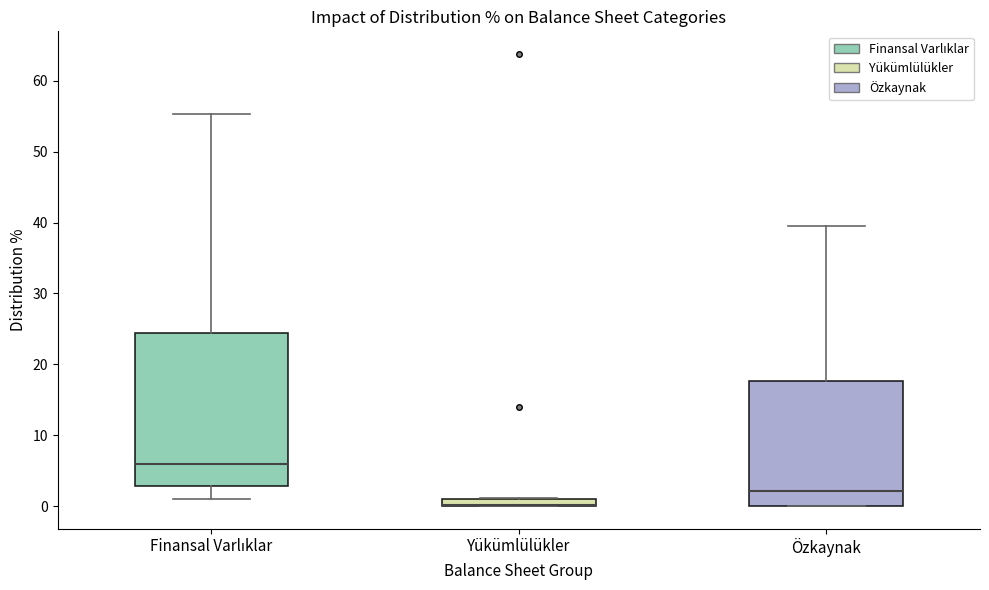

Where does the upper whisker of the box for Özkaynak end on the y-axis? The values are not printed on the chart, so give them approximately, as read against the axis.

40